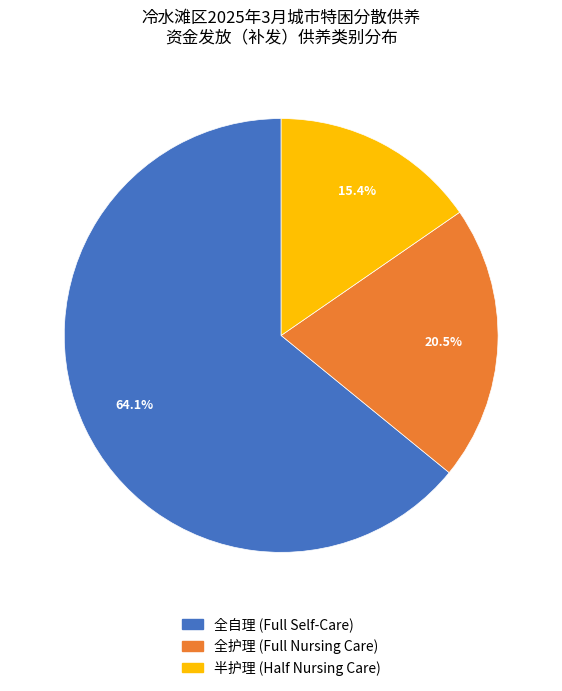

How many slices are in this pie chart?

3